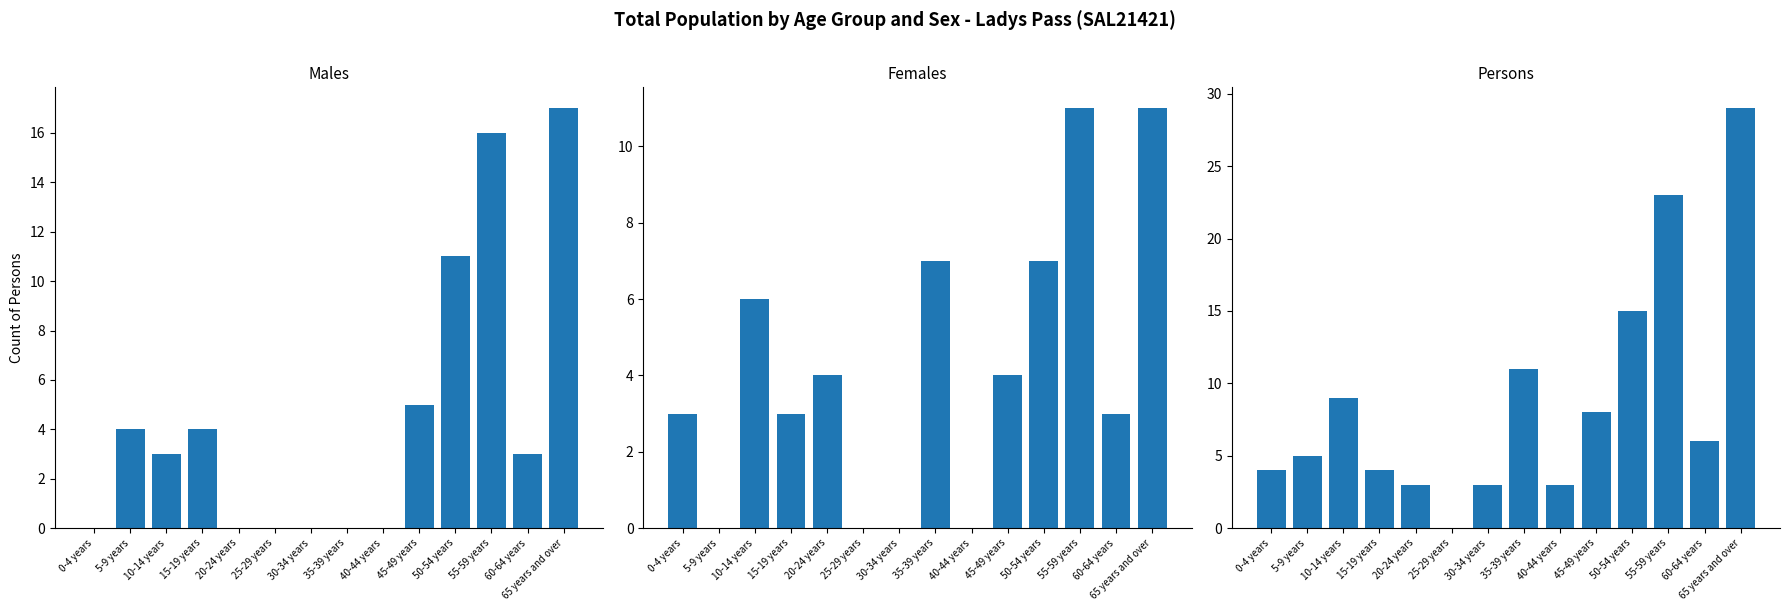

Which series has the largest total across all categories?

Persons